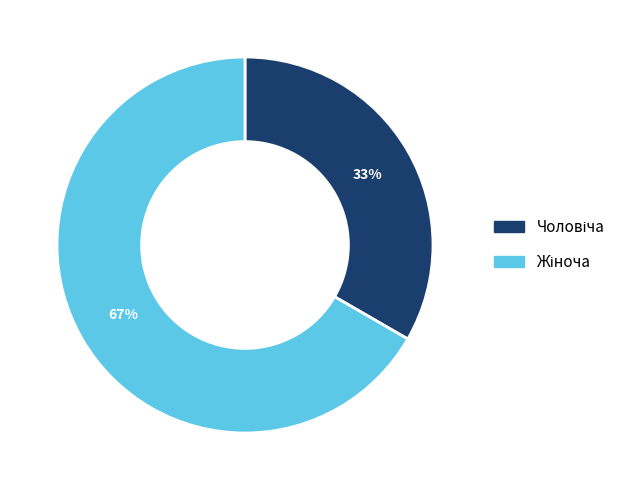

Count the number of slices in the pie.

2